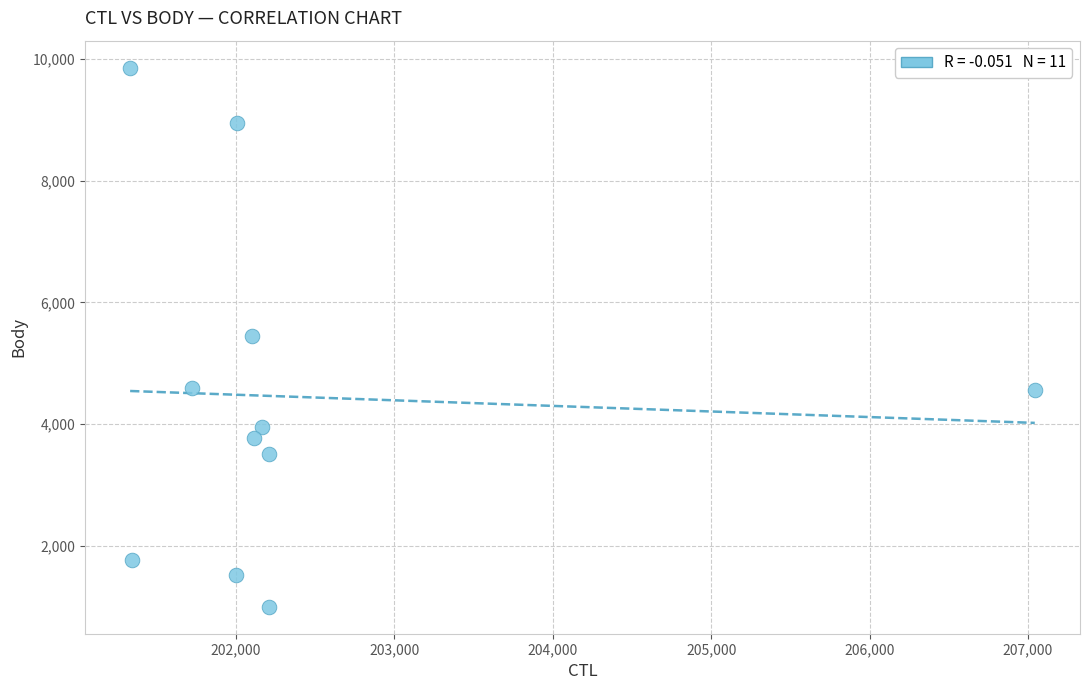

What is the average Y value?

4449